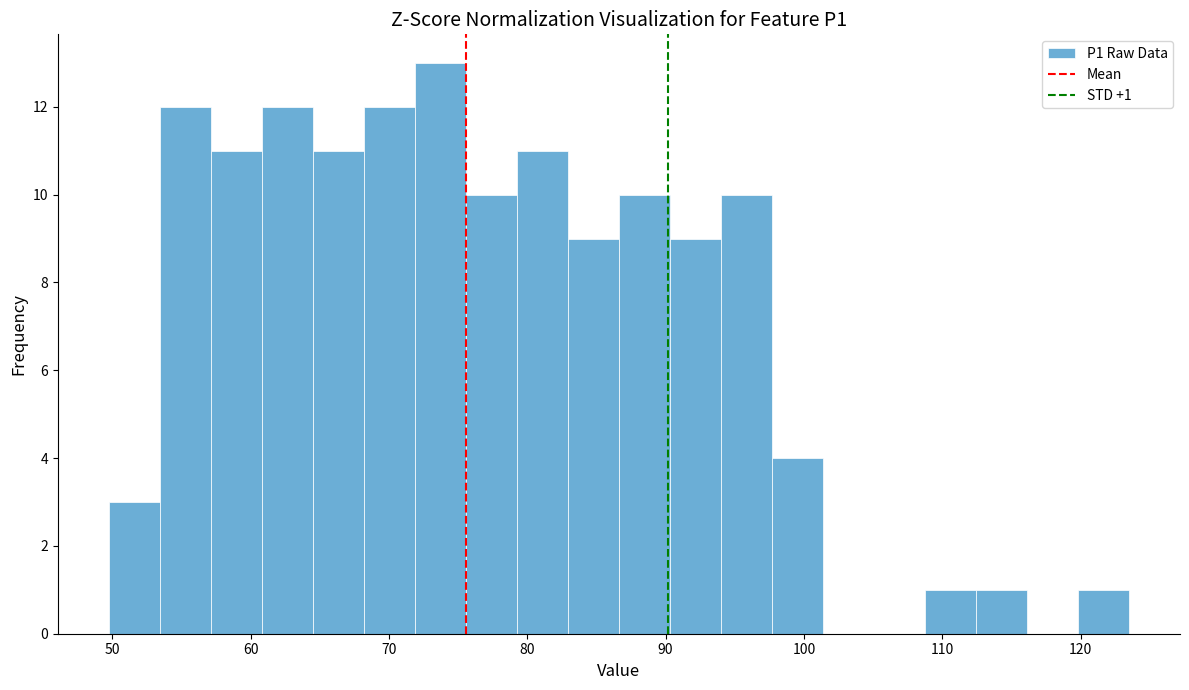

Around what value on the x-axis is the tallest bar? Give the approximate position of its centre, as read against the axis.

74